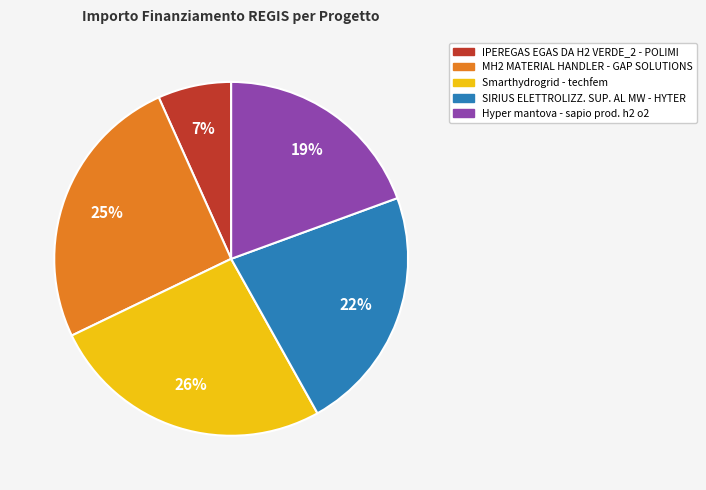

Does any single category account for the majority?

No